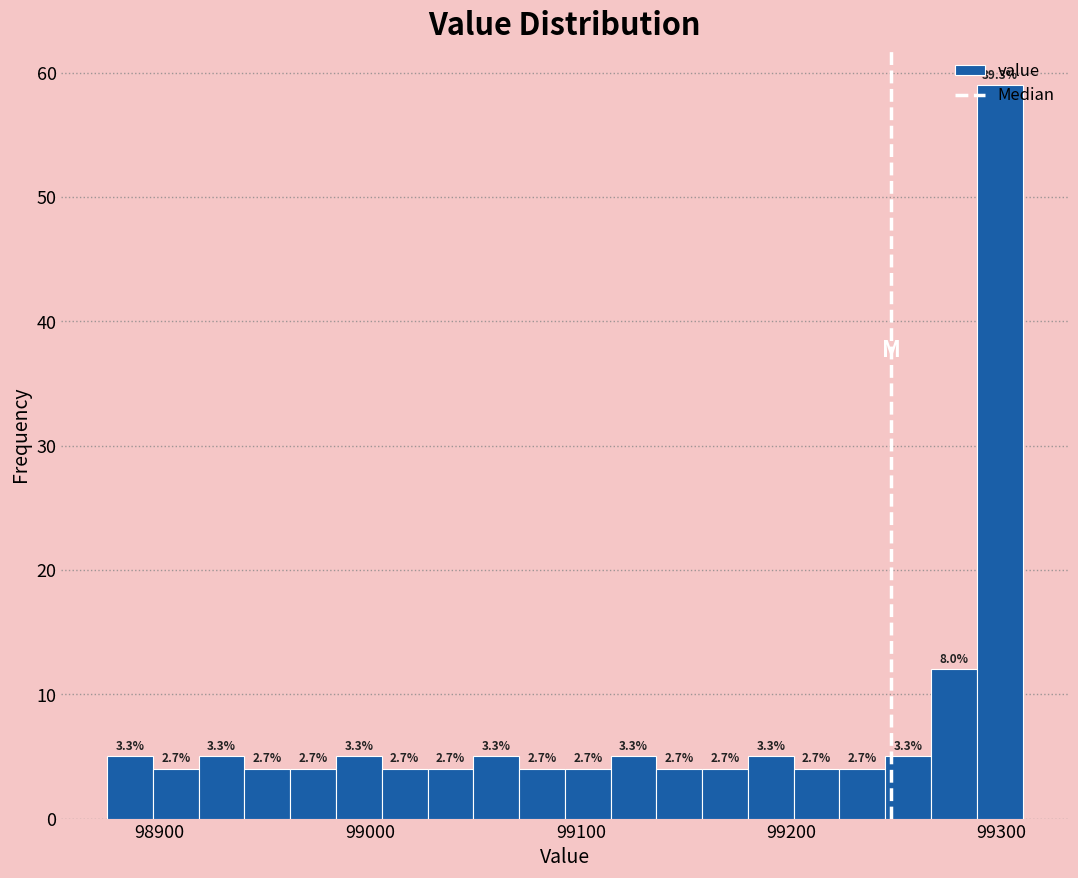

Read against the x-axis, roughly where is the centre of the tallest bar?

99300